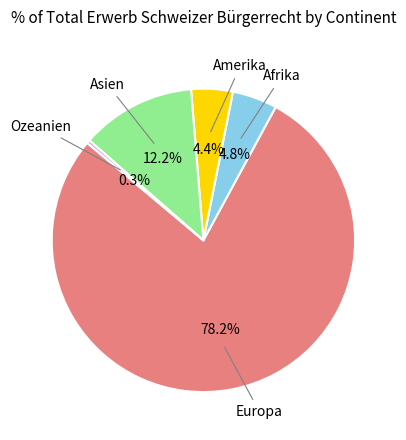

How many segments does this pie chart have?

5